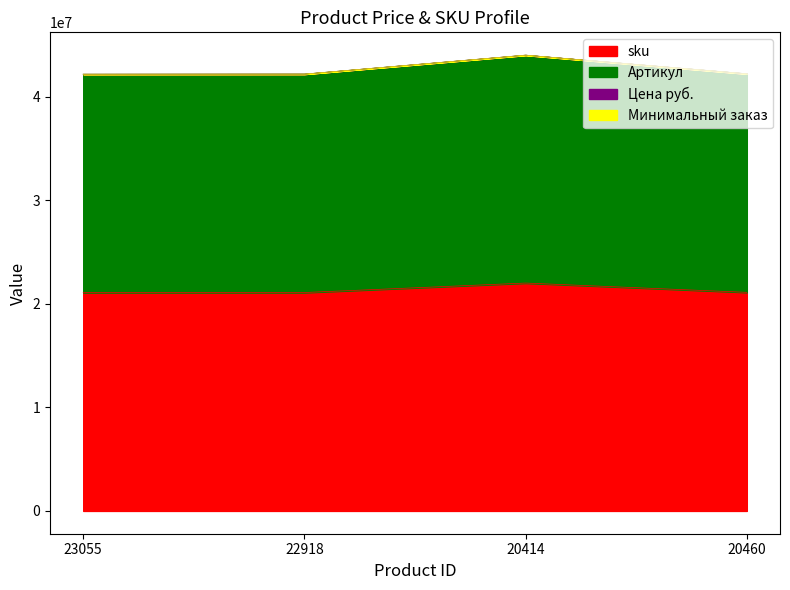

What position from the right is 22918?

3